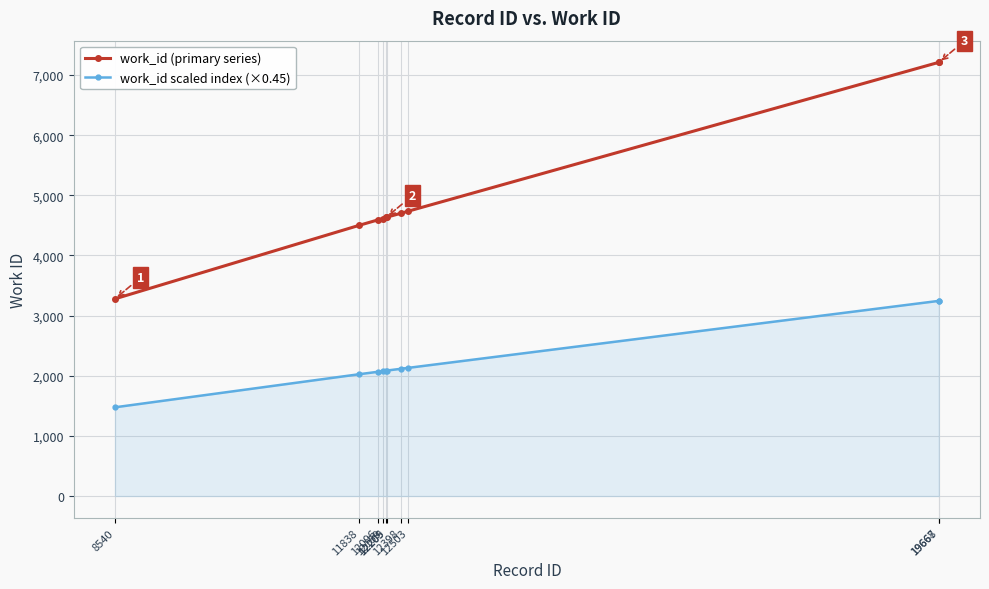

The value of work_id scaled index (×0.45) at 12503 is 3764.1. True or false?

False